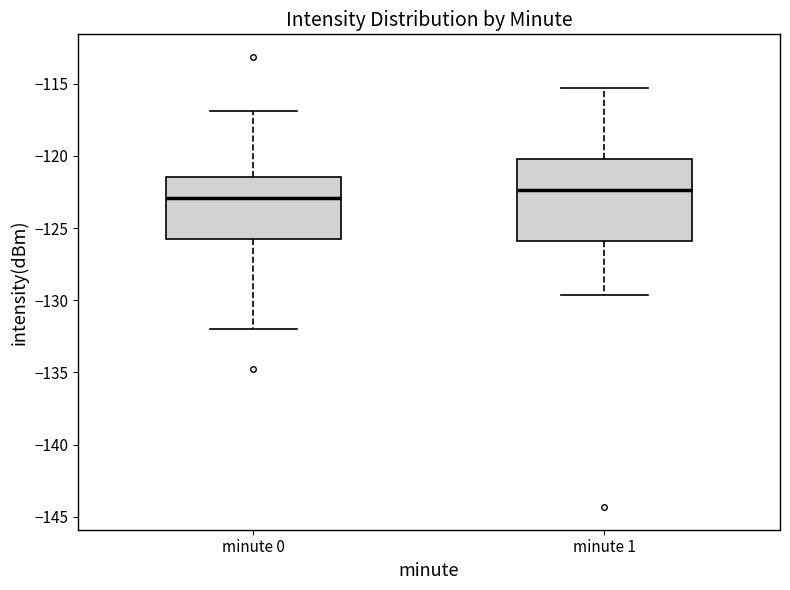

Which box's median line is the lowest?

minute 0